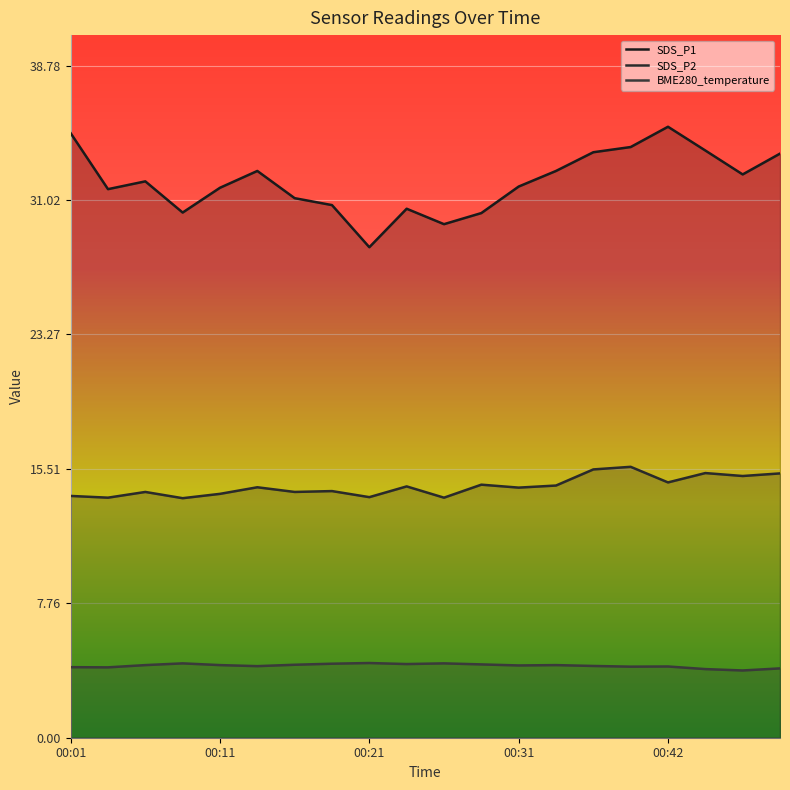

List the series in order of their overall mean, highest first.

SDS_P1, SDS_P2, BME280_temperature